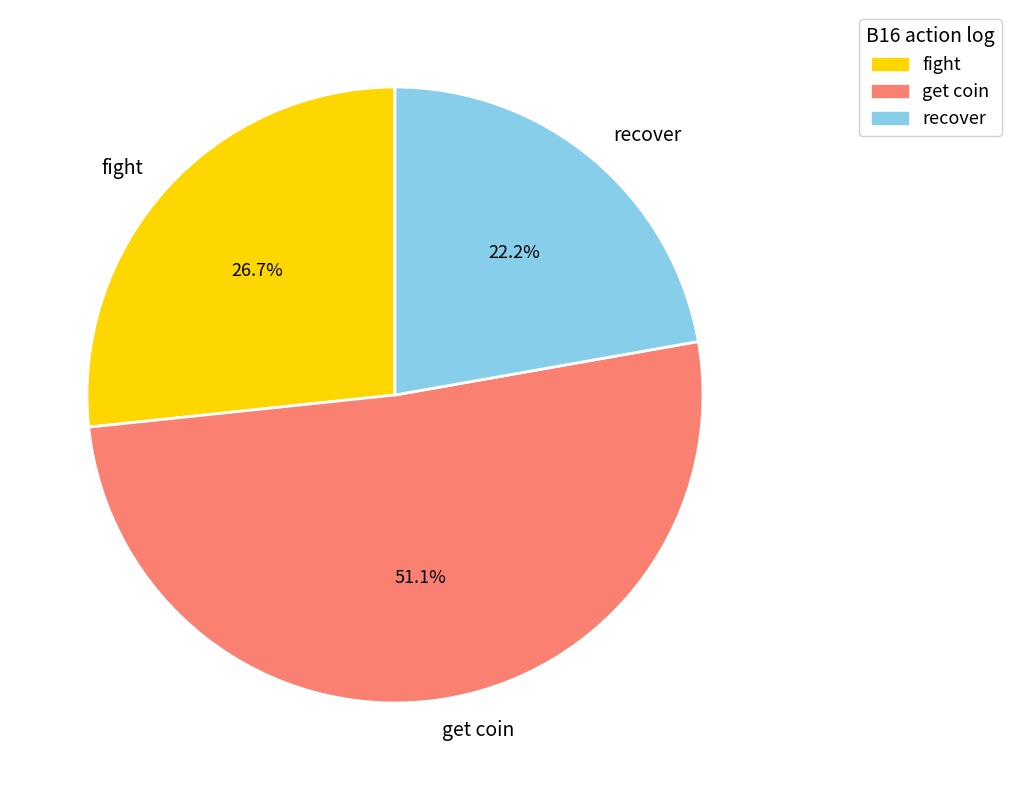

Count the number of slices in the pie.

3